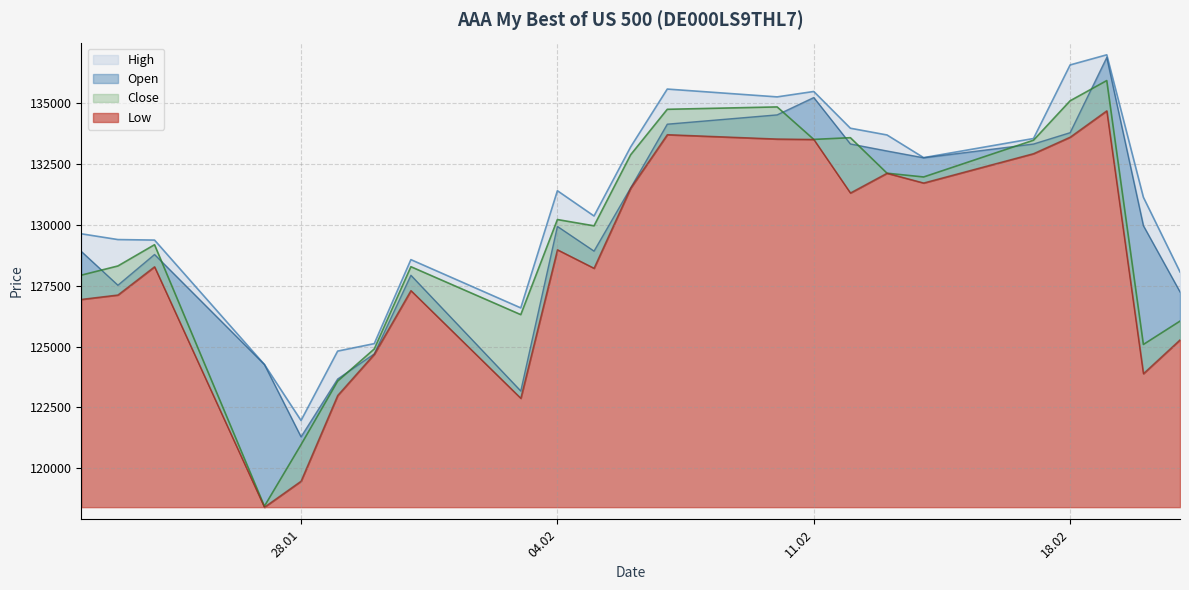

True or false: Low and Close cross at least once.

False